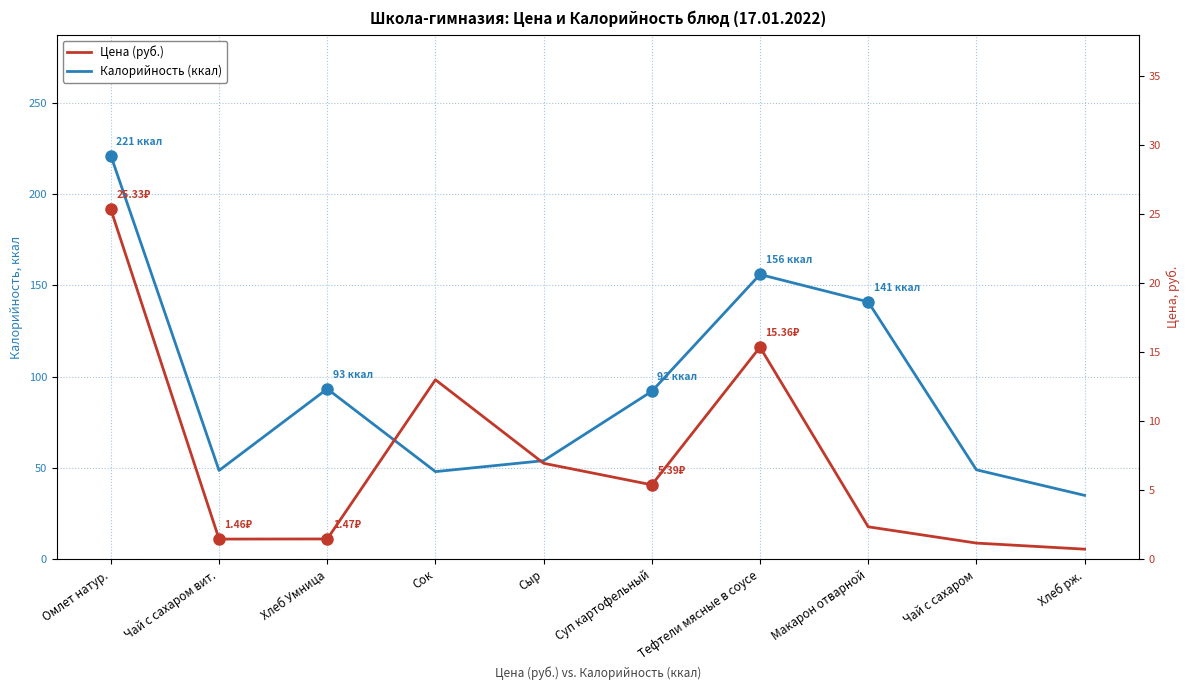

Is the value of Цена (руб.) at Хлеб Умница greater than the value of Калорийность (ккал) at Чай с сахаром?

No